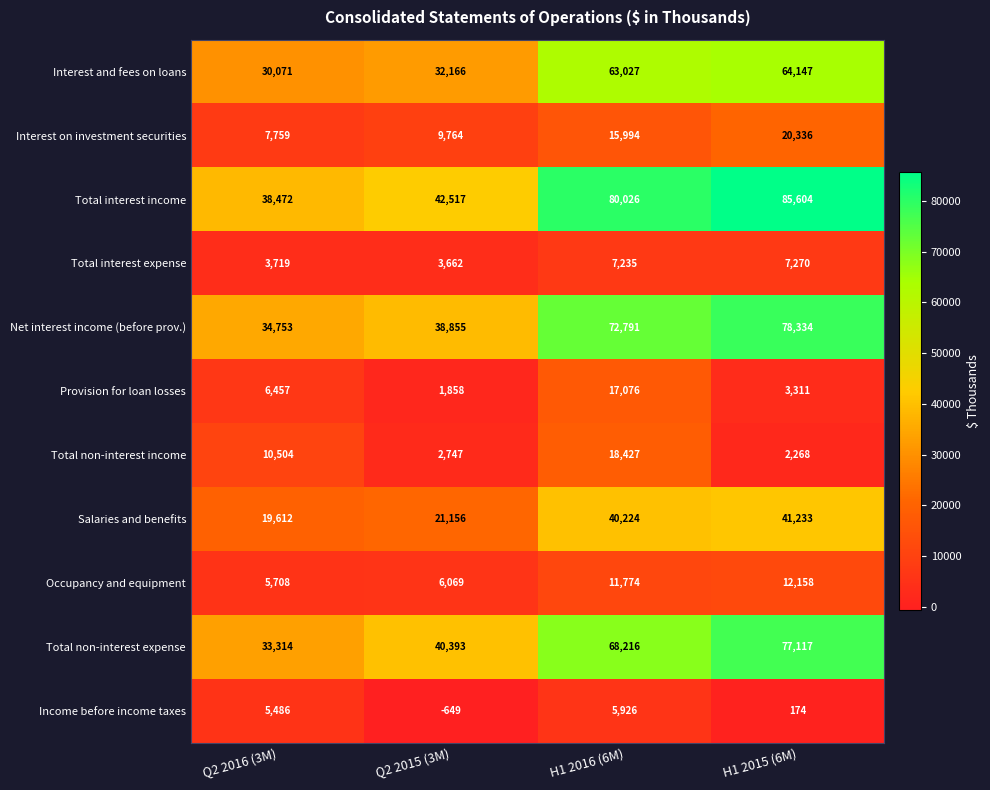

The Total non-interest income series shows 3007 at H1 2015 (6M). True or false?

False